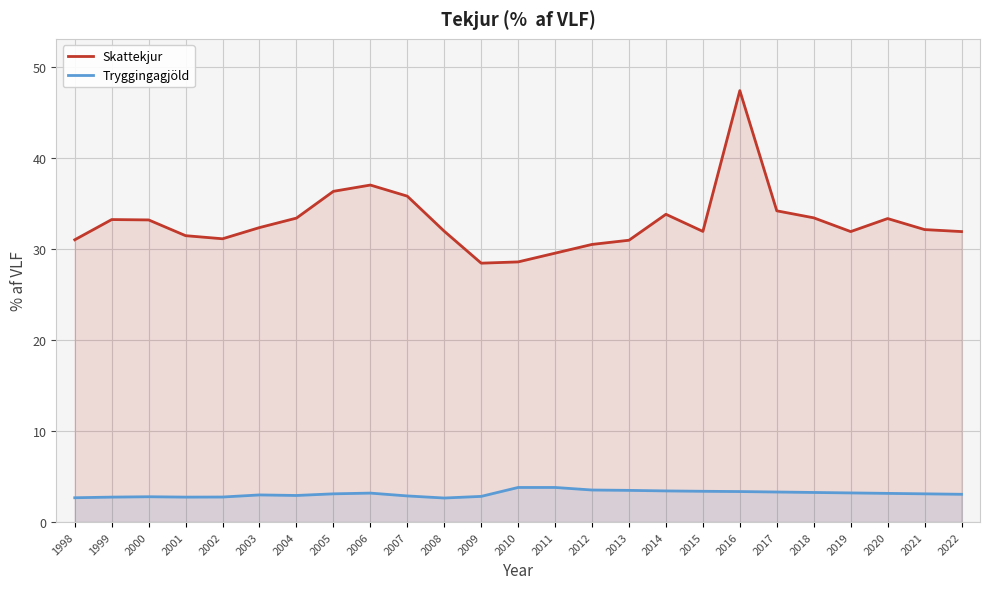

True or false: Tryggingagjöld and Skattekjur cross at least once.

False